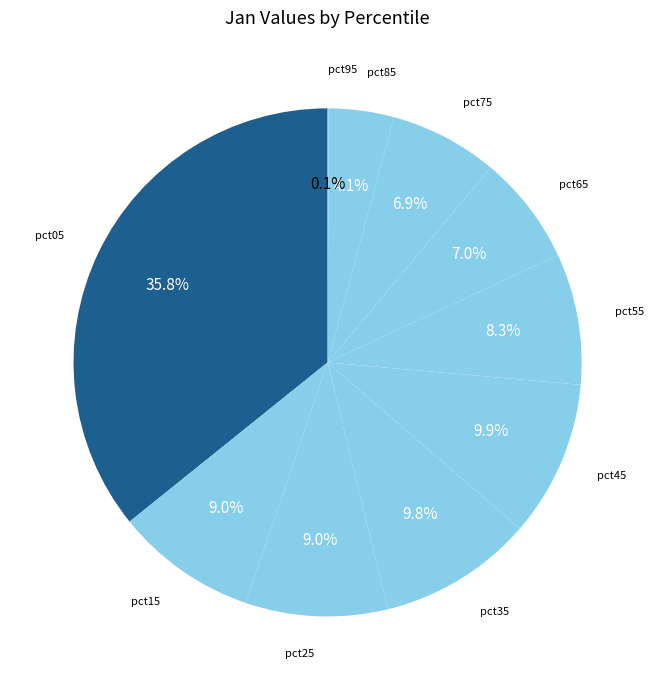

Is there a majority slice in this chart?

No